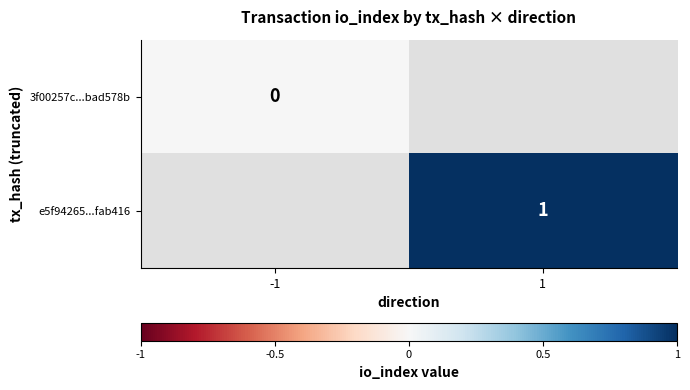

The value of e5f94265...fab416 at 1 is 1. True or false?

True